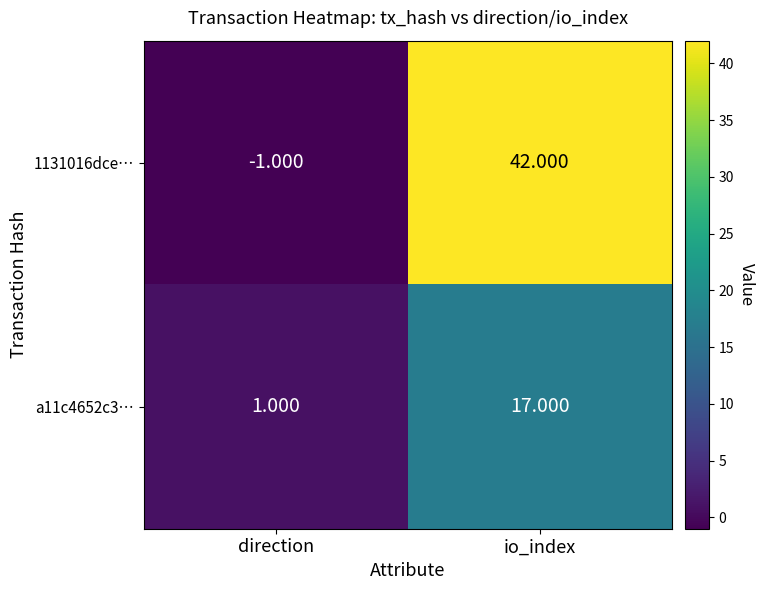

Rank the categories by 1131016dce… value from highest to lowest.

io_index, direction